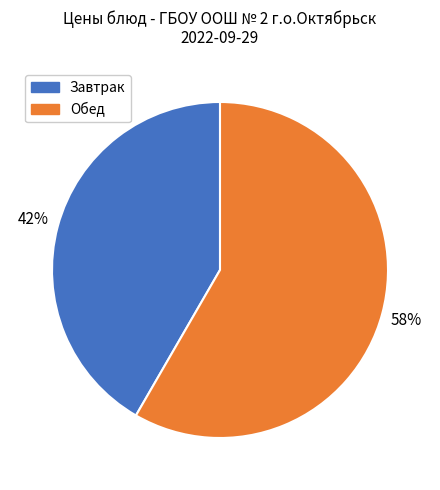

What is the largest slice in the pie chart?

Обед